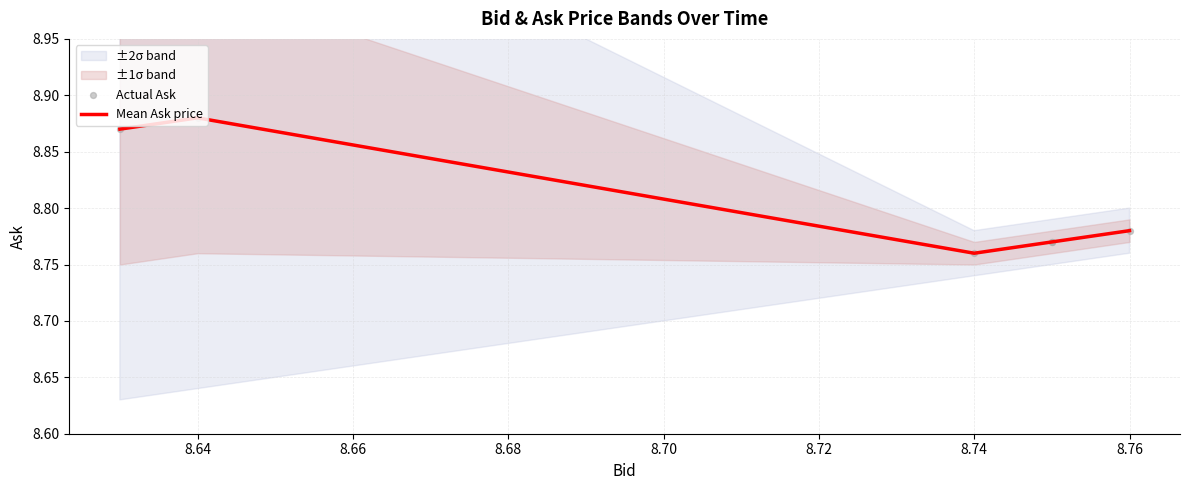

At which category is the sum across all series the highest?

8.64